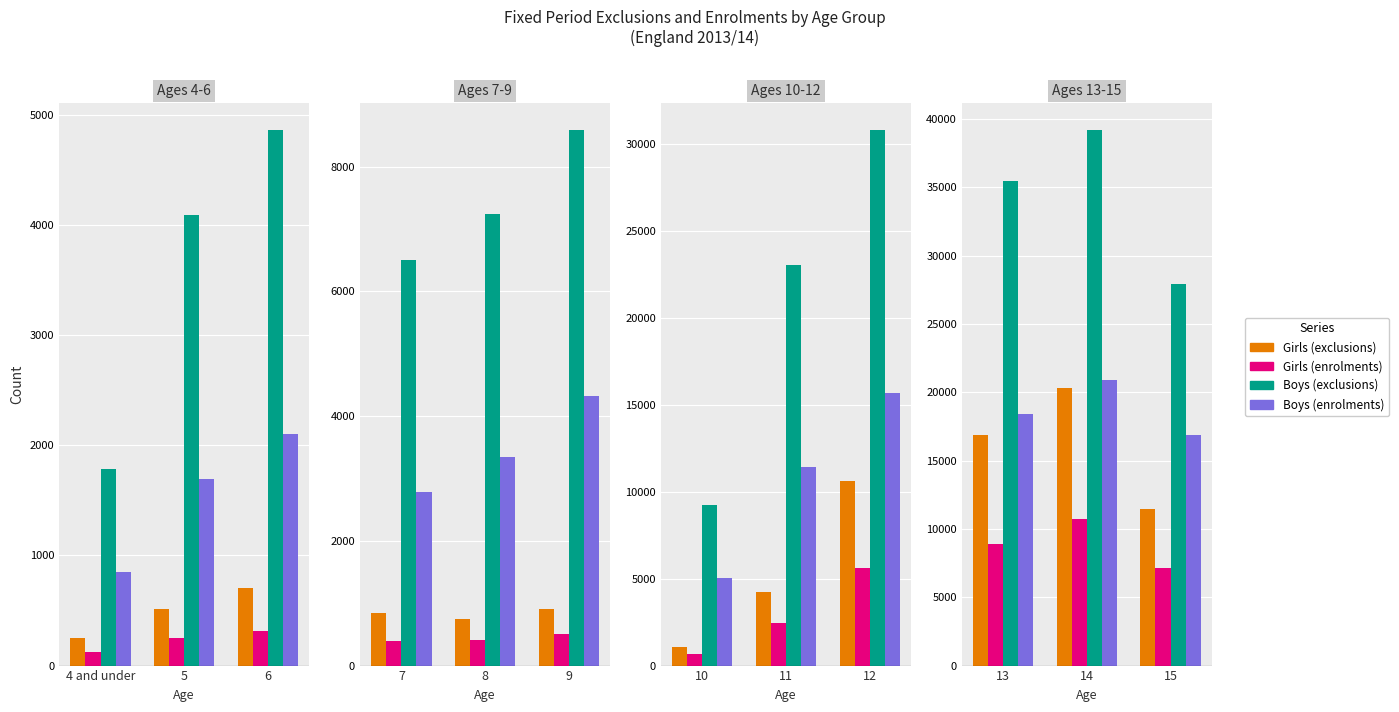

Rank the series by their maximum value, from lowest to highest.

Girls (enrolments), Girls (exclusions), Boys (enrolments), Boys (exclusions)